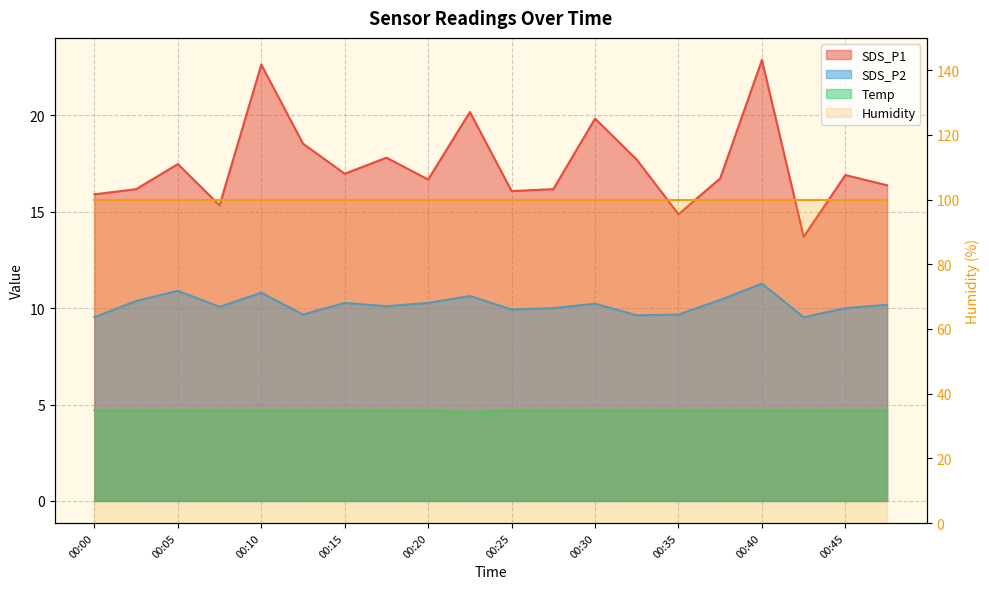

At which category does Temp reach its first local valley?

00:22